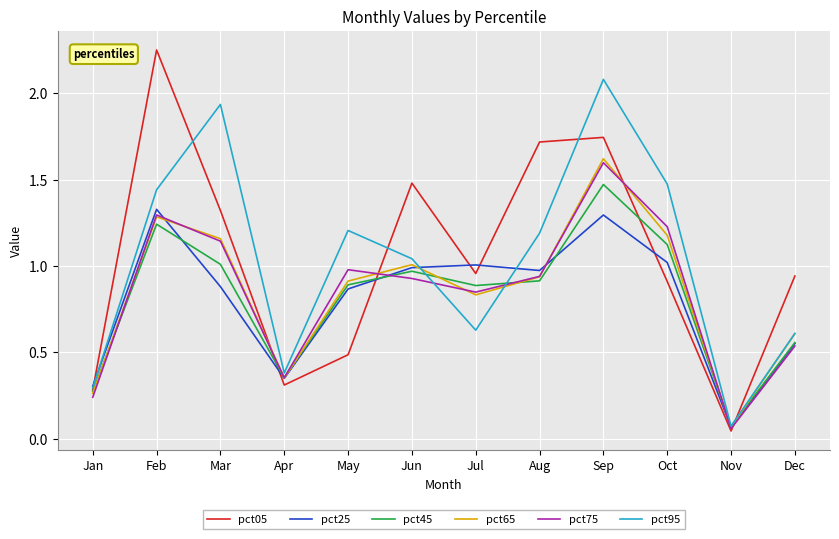

At which label does pct95 reach its peak?

Sep